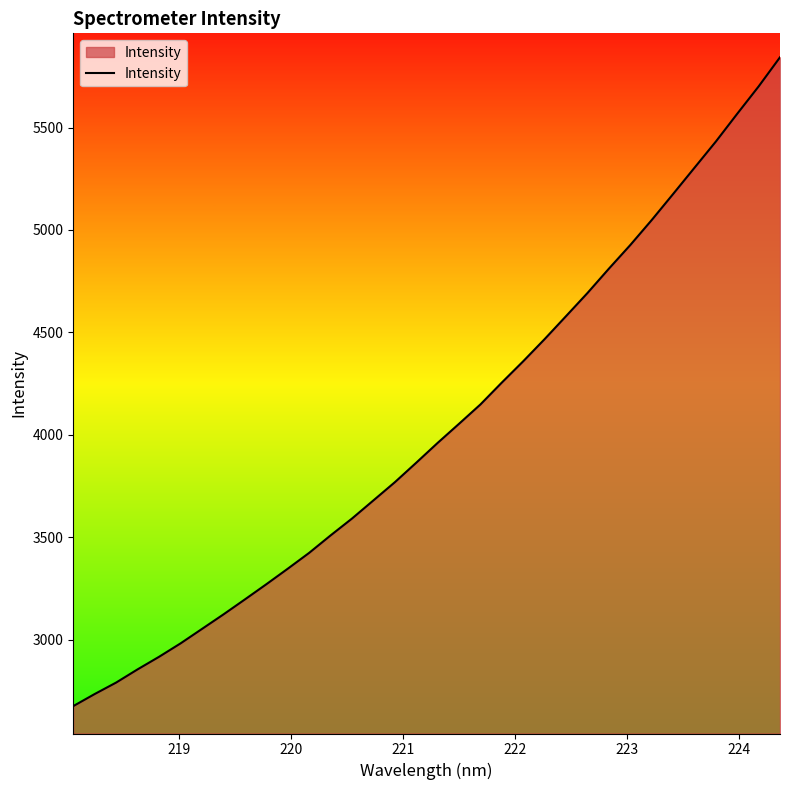

What is the difference between the maximum and minimum values?

3167.1